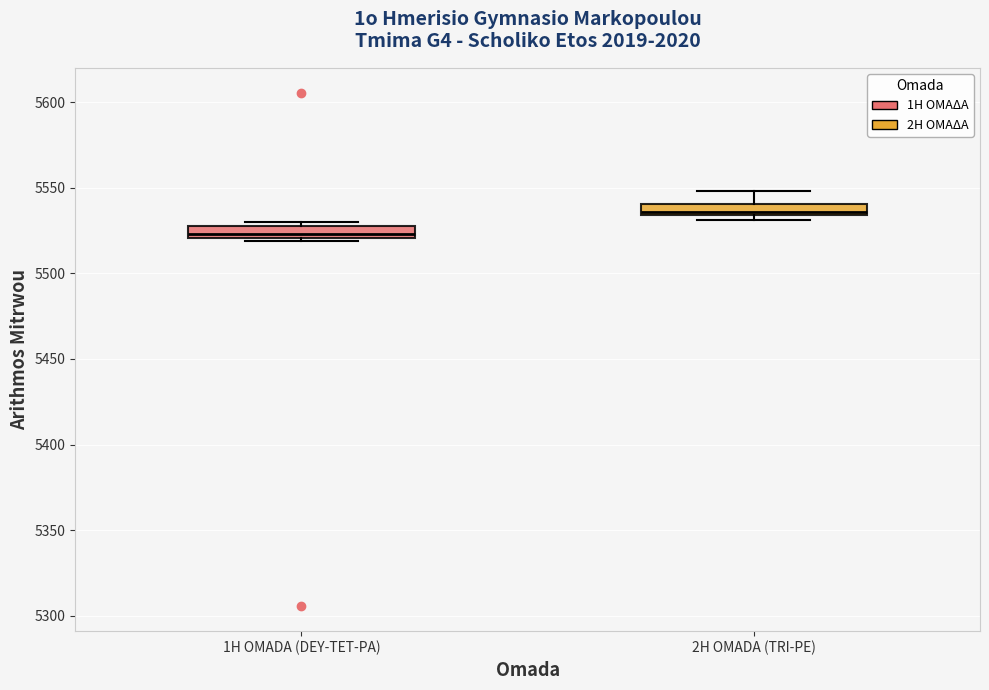

Which box has the highest median line?

2H OMADA (TRI-PE)